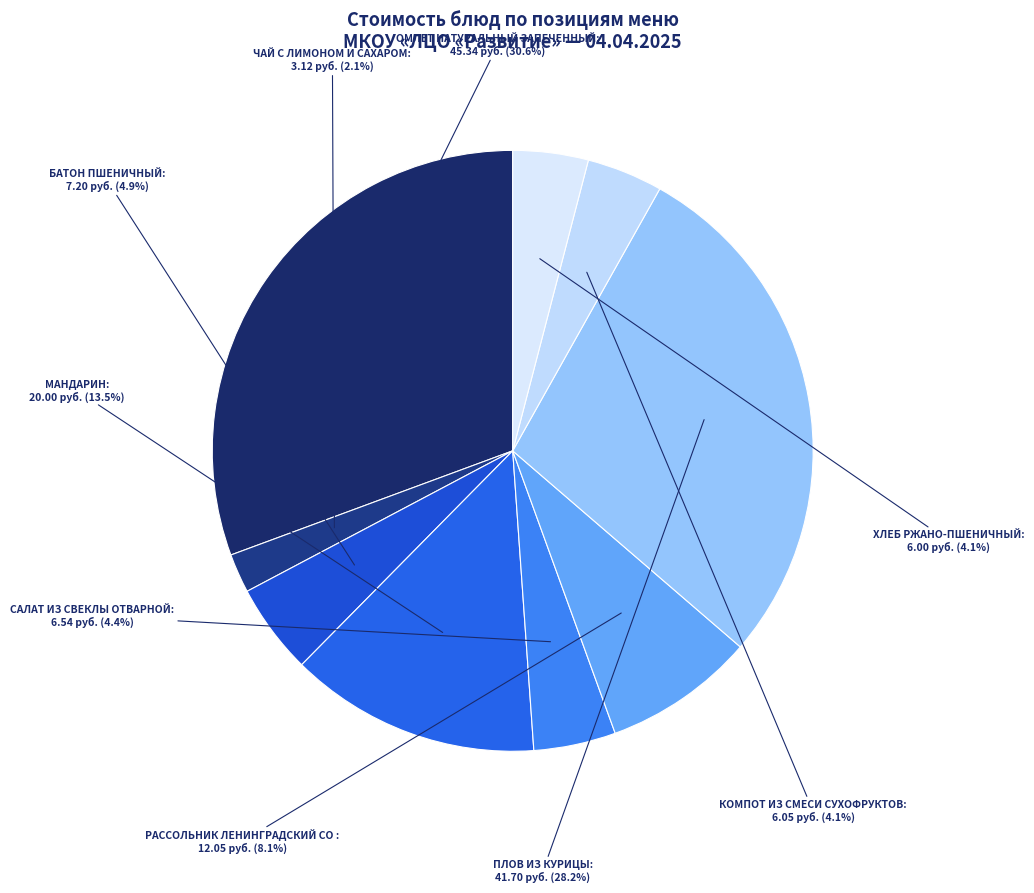

Is there any slice that represents more than half of the pie?

No